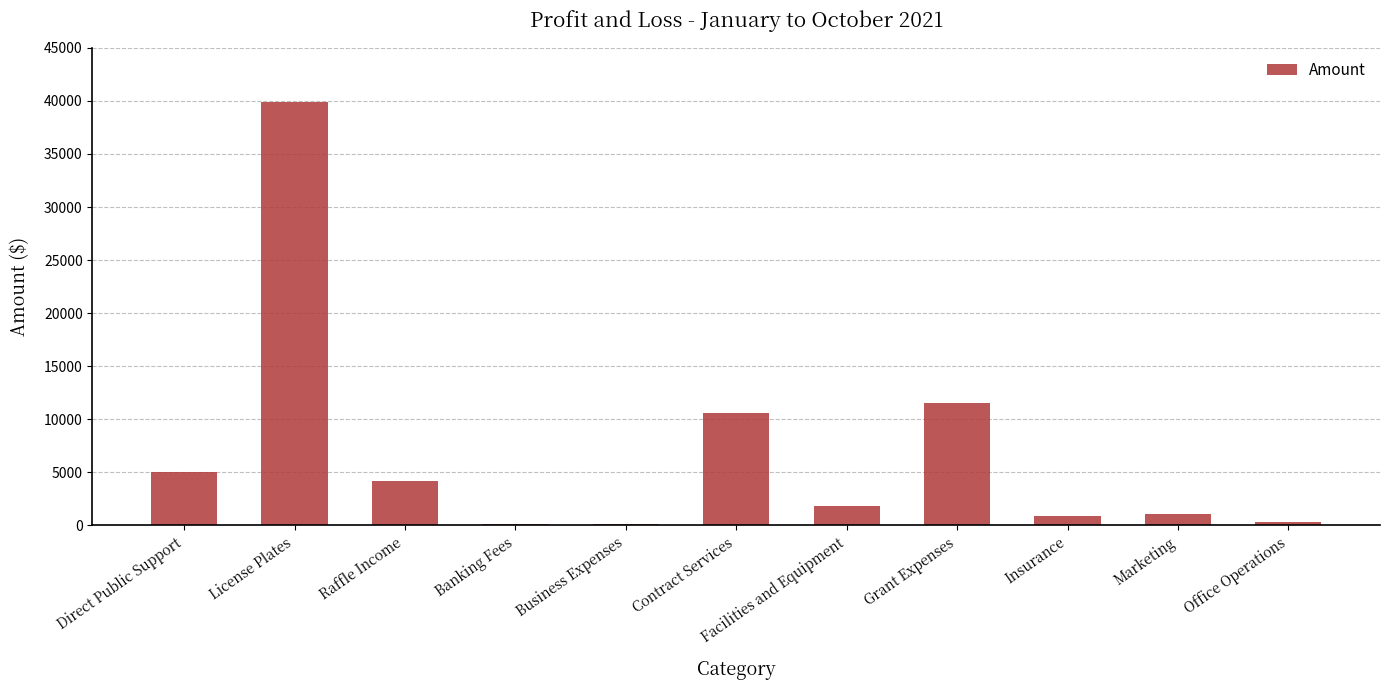

What is the value of the 10th bar from the left?

1095.8